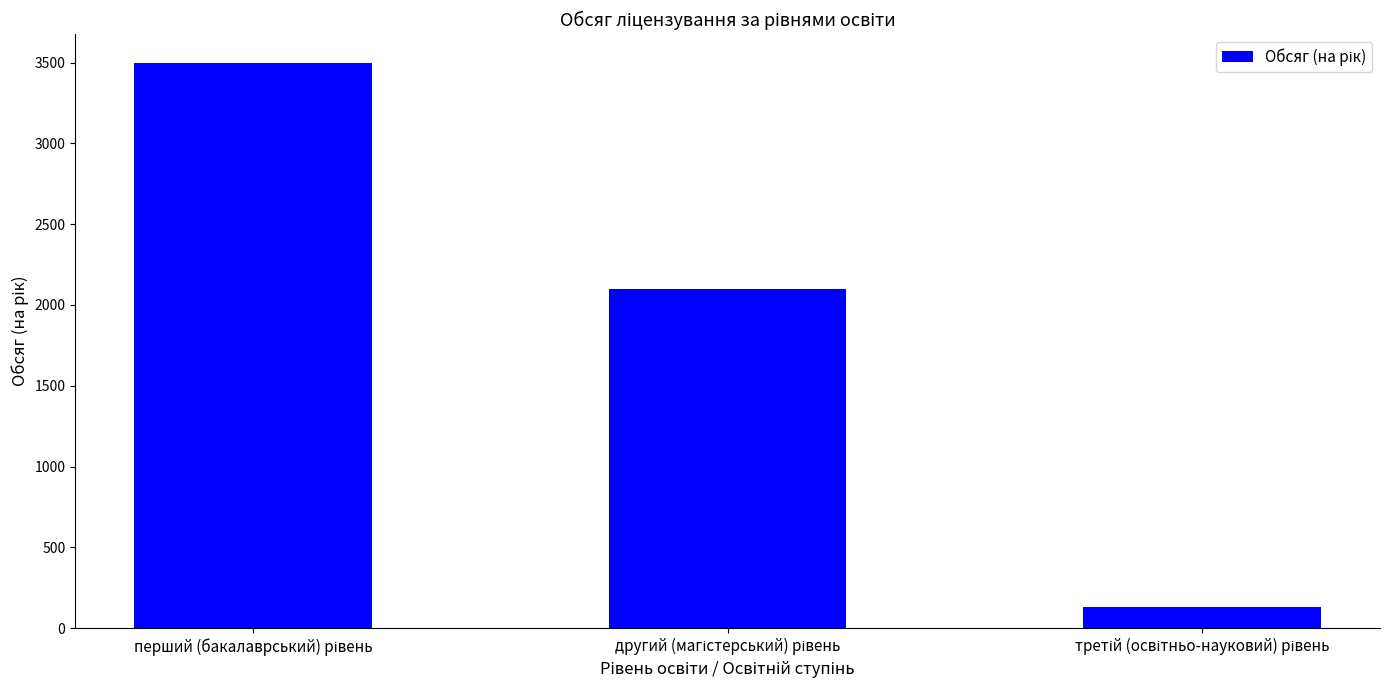

How many series are shown in this chart?

1